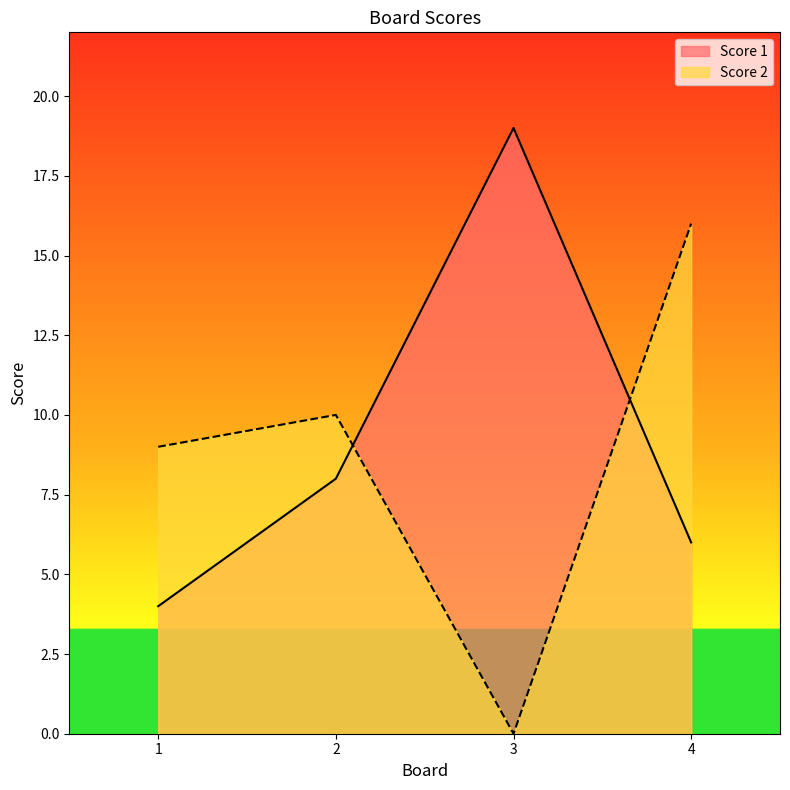

The Score 1 series shows 6 at 4. True or false?

True